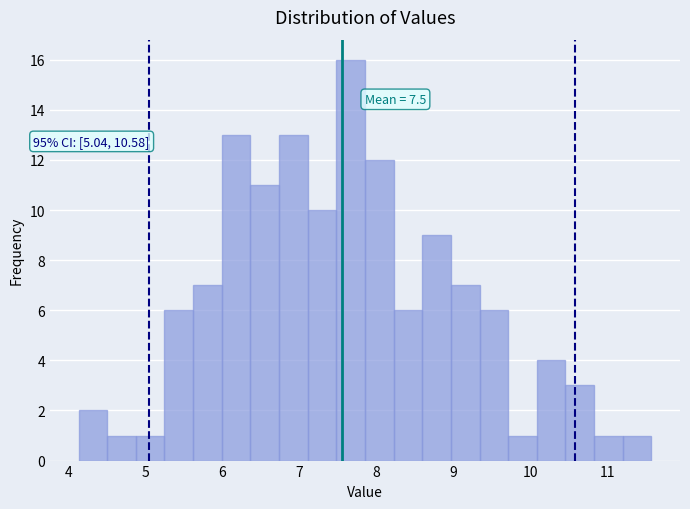

Read against the x-axis, roughly where is the centre of the tallest bar?

7.7